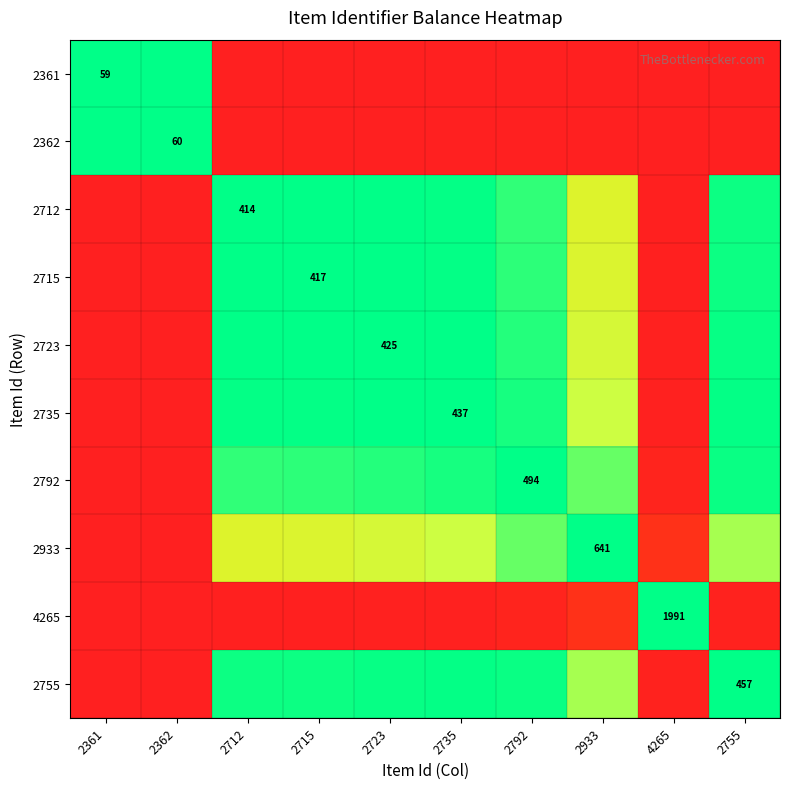

How many data points does each series have?

10